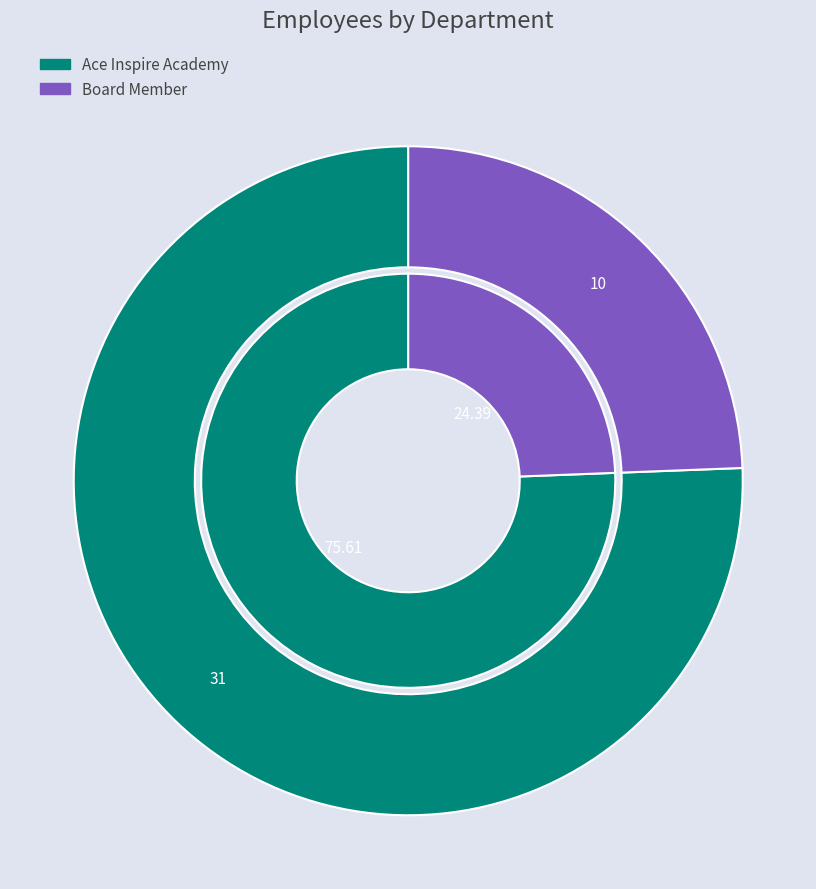

What is the largest slice in the pie chart?

Ace Inspire Academy